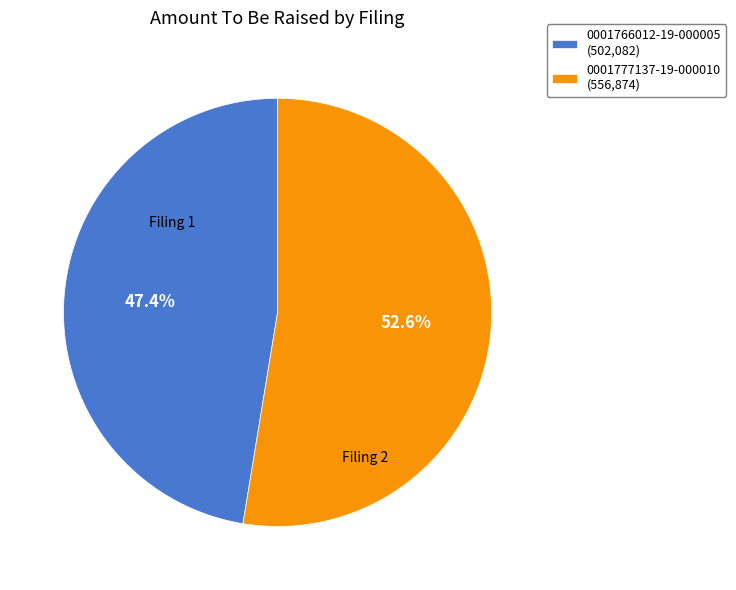

How many segments does this pie chart have?

2